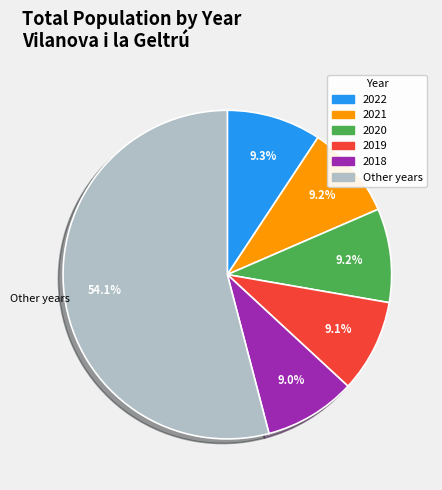

Is there a majority slice in this chart?

Yes